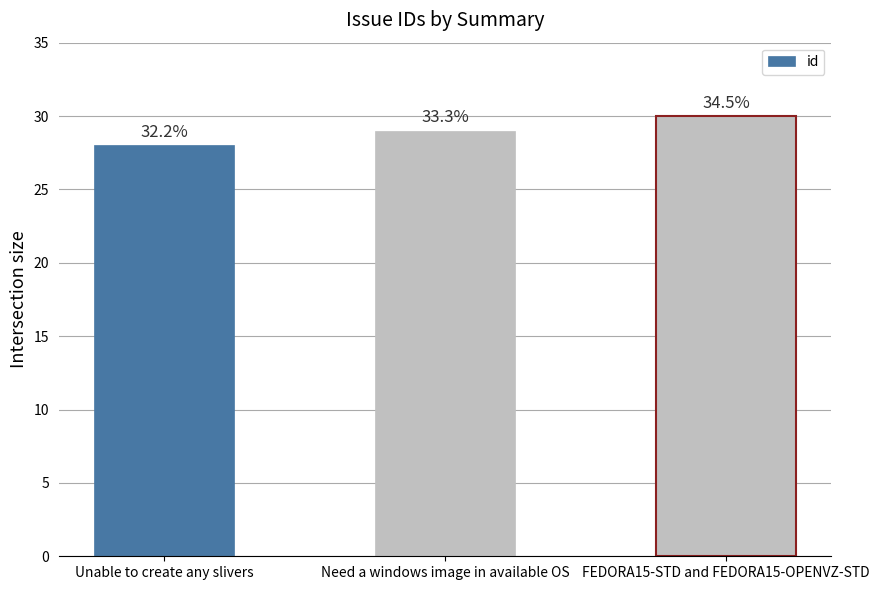

How many bars are there in total?

3